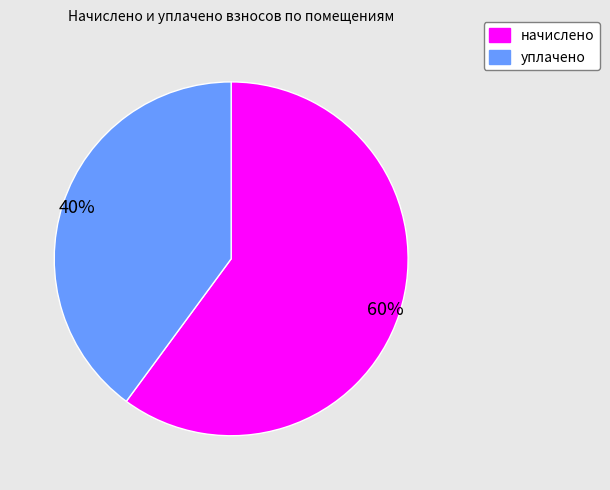

Approximately how many times larger is the value at начислено compared to уплачено?

1.5